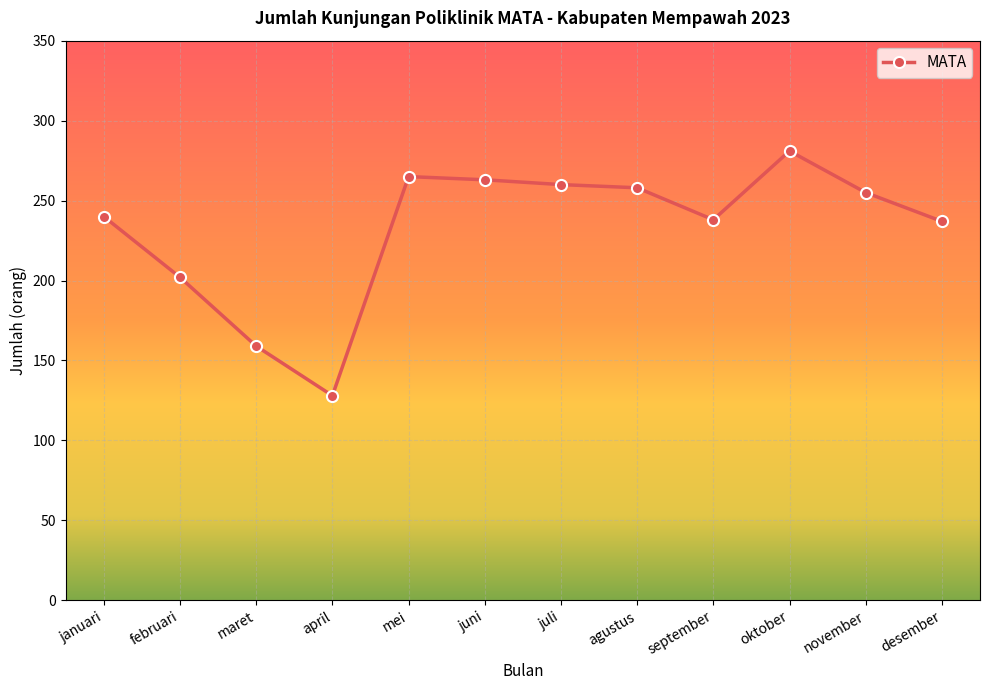

Which has a higher value, november or oktober?

oktober